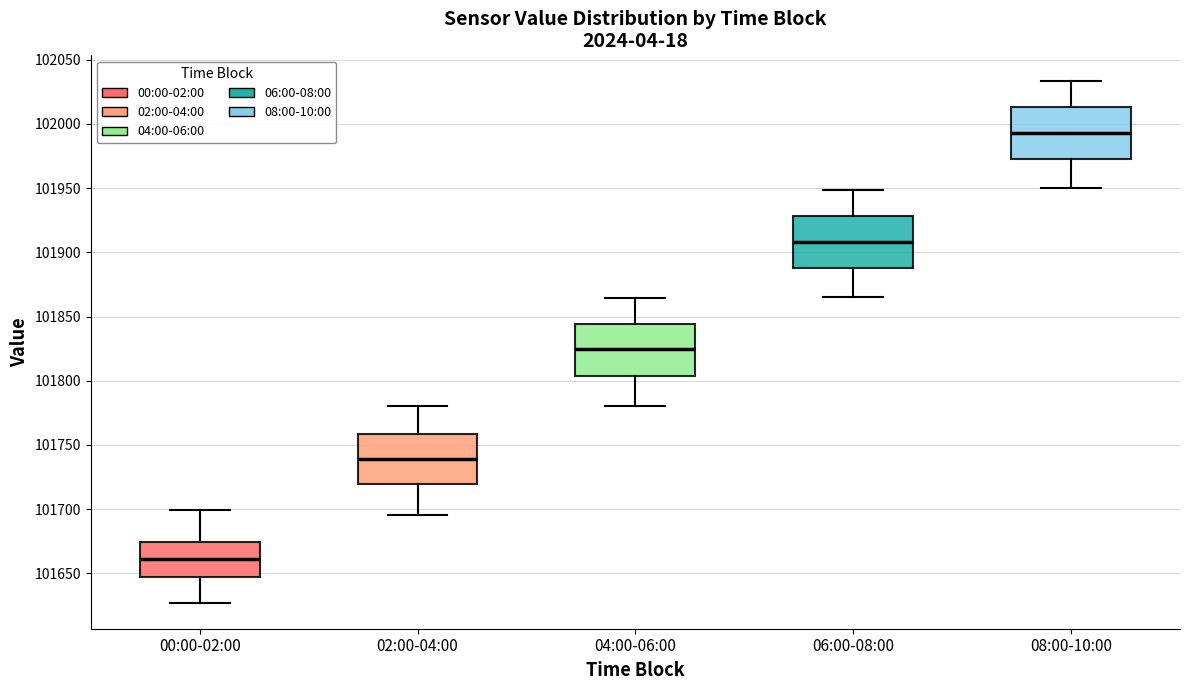

Where does the upper whisker of the box for 08:00-10:00 end on the y-axis? The values are not printed on the chart, so give them approximately, as read against the axis.

102035